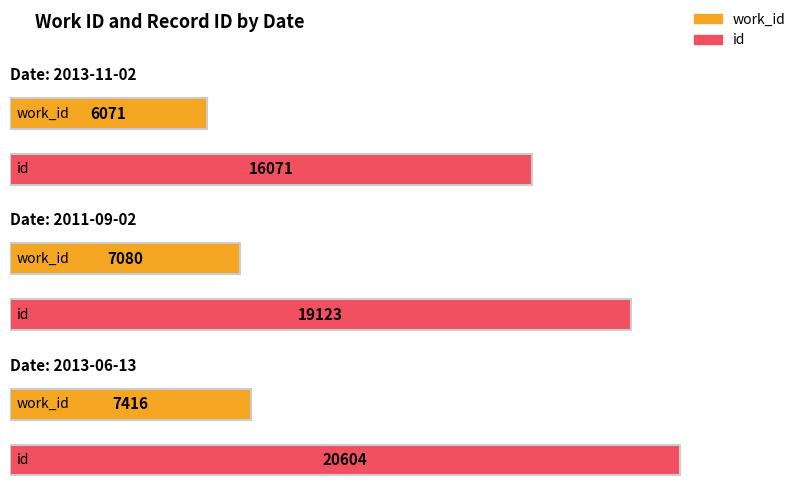

What is the sum of all id values?

55798